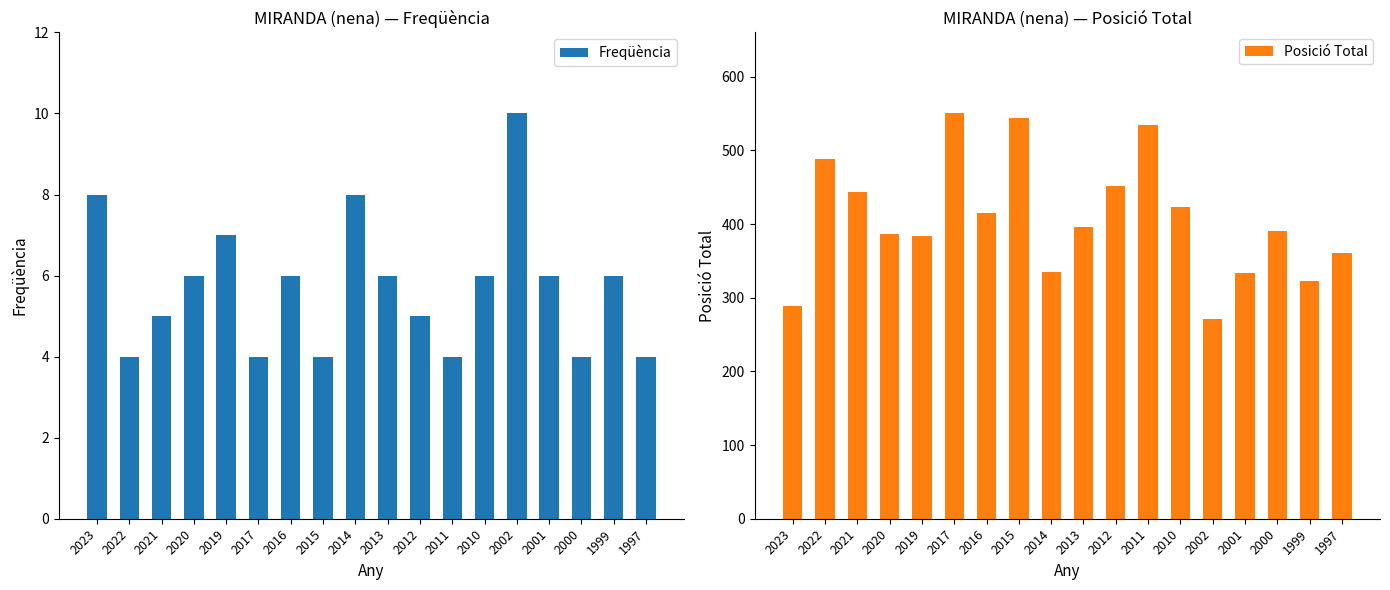

How many series are shown in this chart?

2